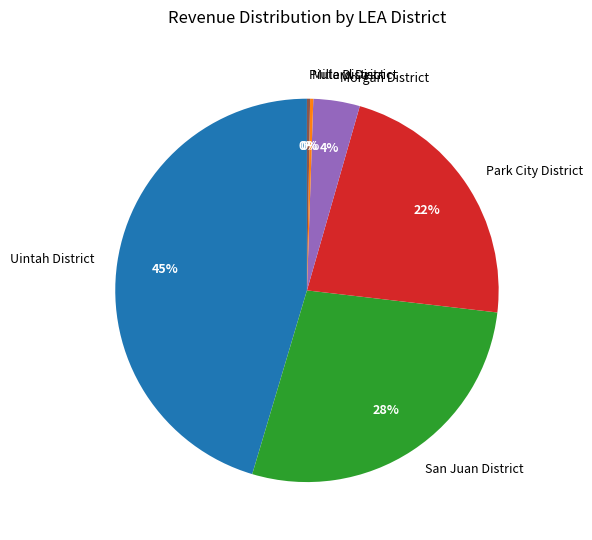

Combined, do Uintah District and Park City District account for over 50%?

Yes